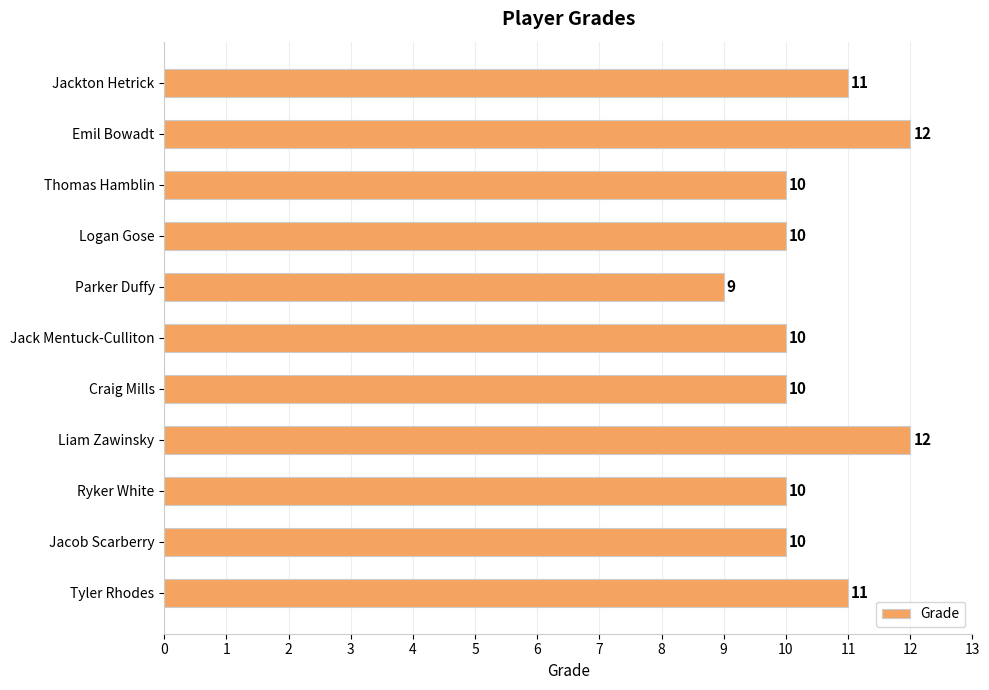

What is the difference between the second highest and minimum values?

3